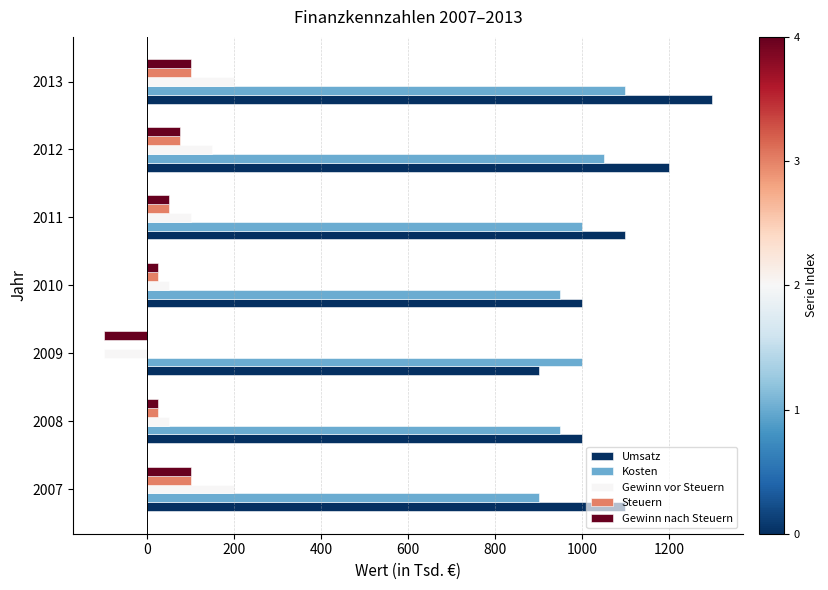

What is the highest value of the Gewinn nach Steuern series?

100